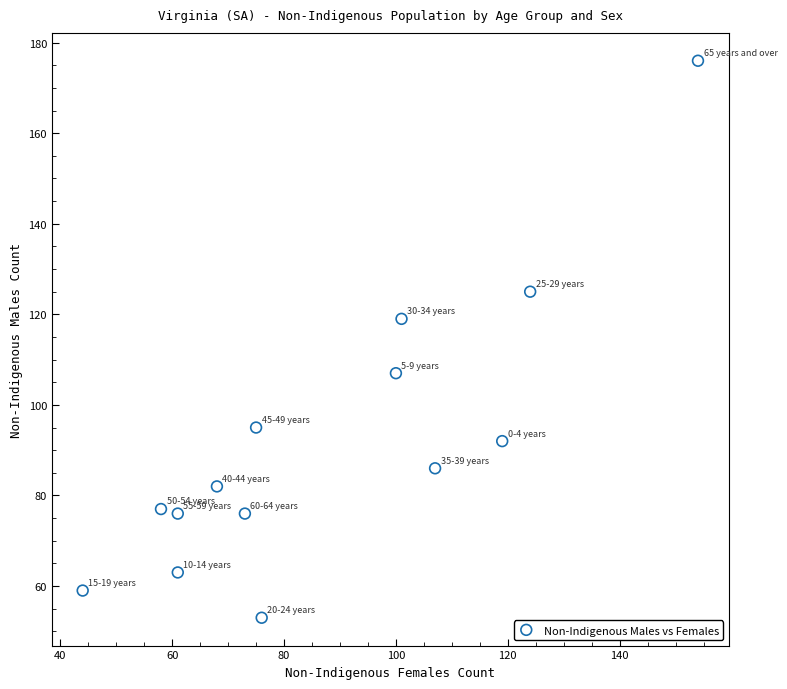

What is the range of Y values (max minus min)?

123